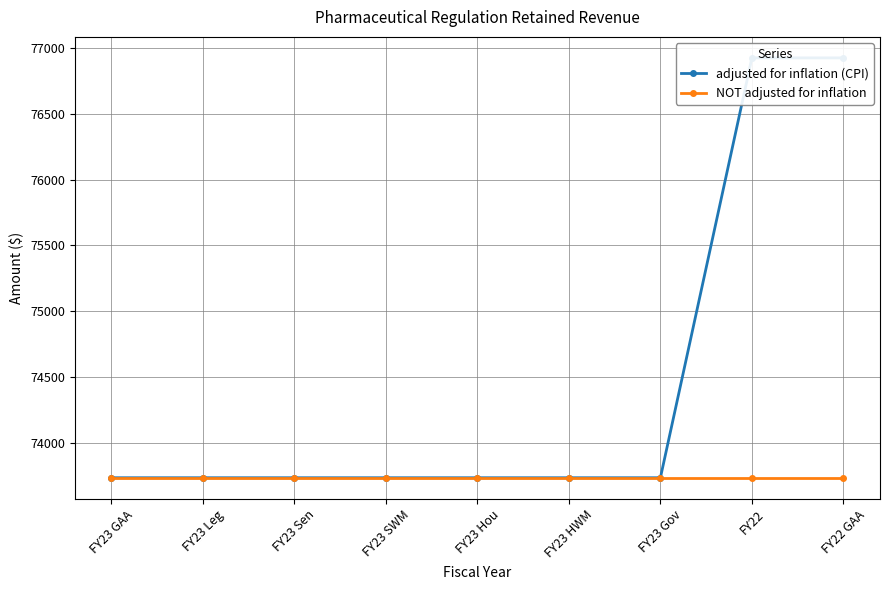

True or false: NOT adjusted for inflation has more than 2 interior local peaks.

False